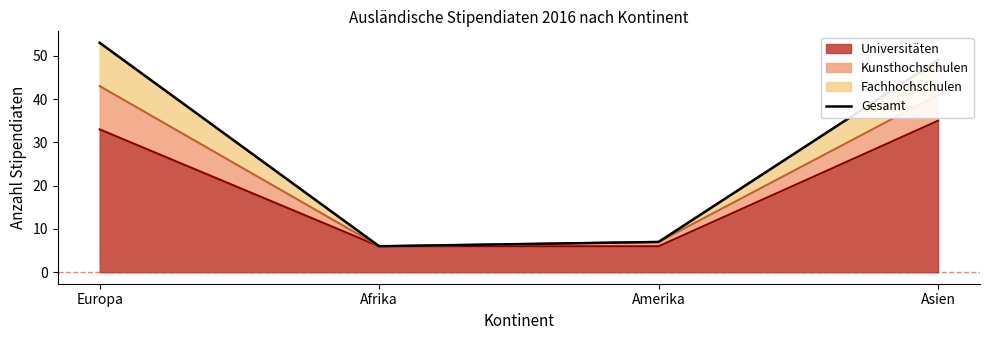

How many interior local valleys (lower than both neighbors) does the data have?

1